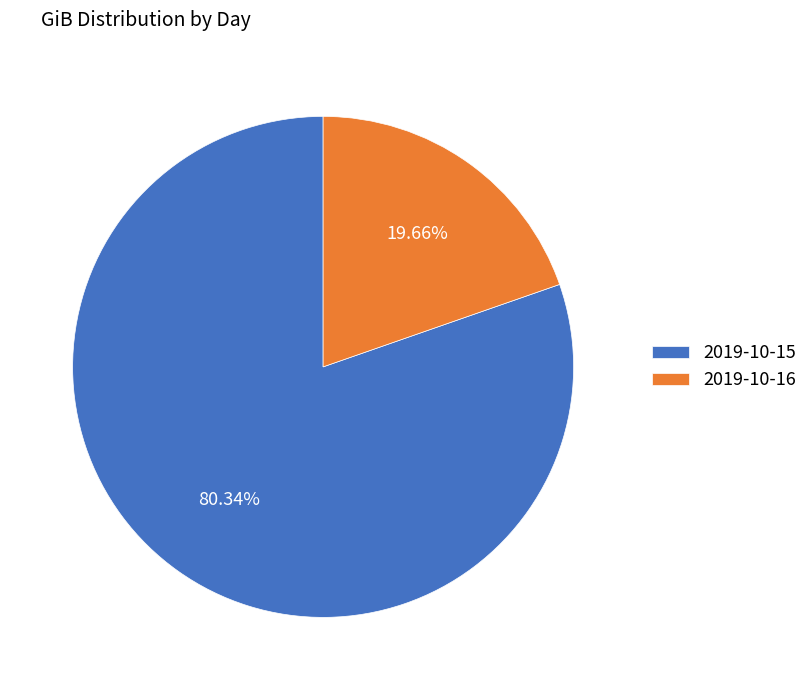

Combined, what portion of the pie is 2019-10-16 and 2019-10-15?

100.0%